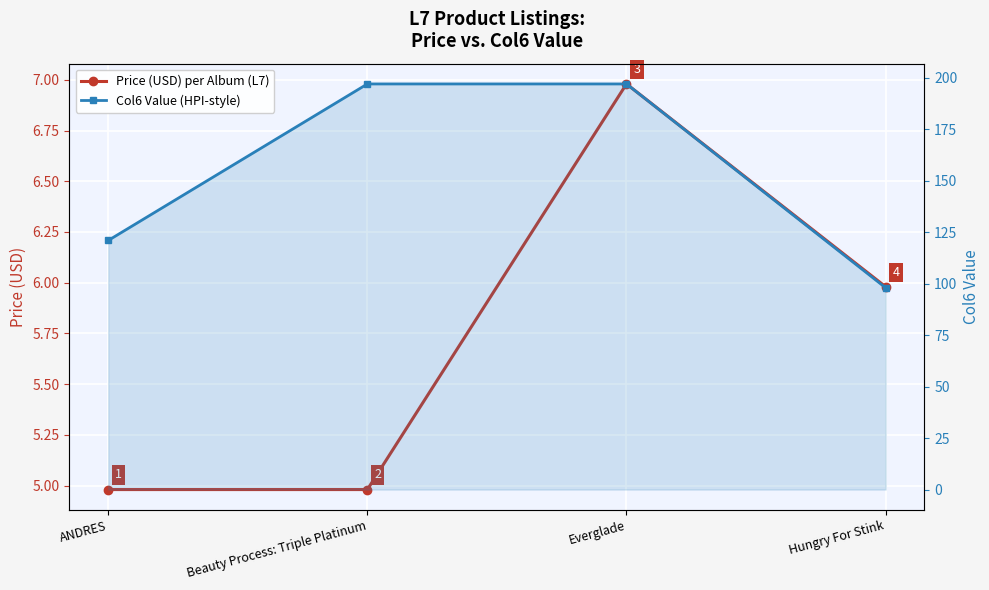

What is the highest value of the Col6 Value (HPI-style) series?

197.0